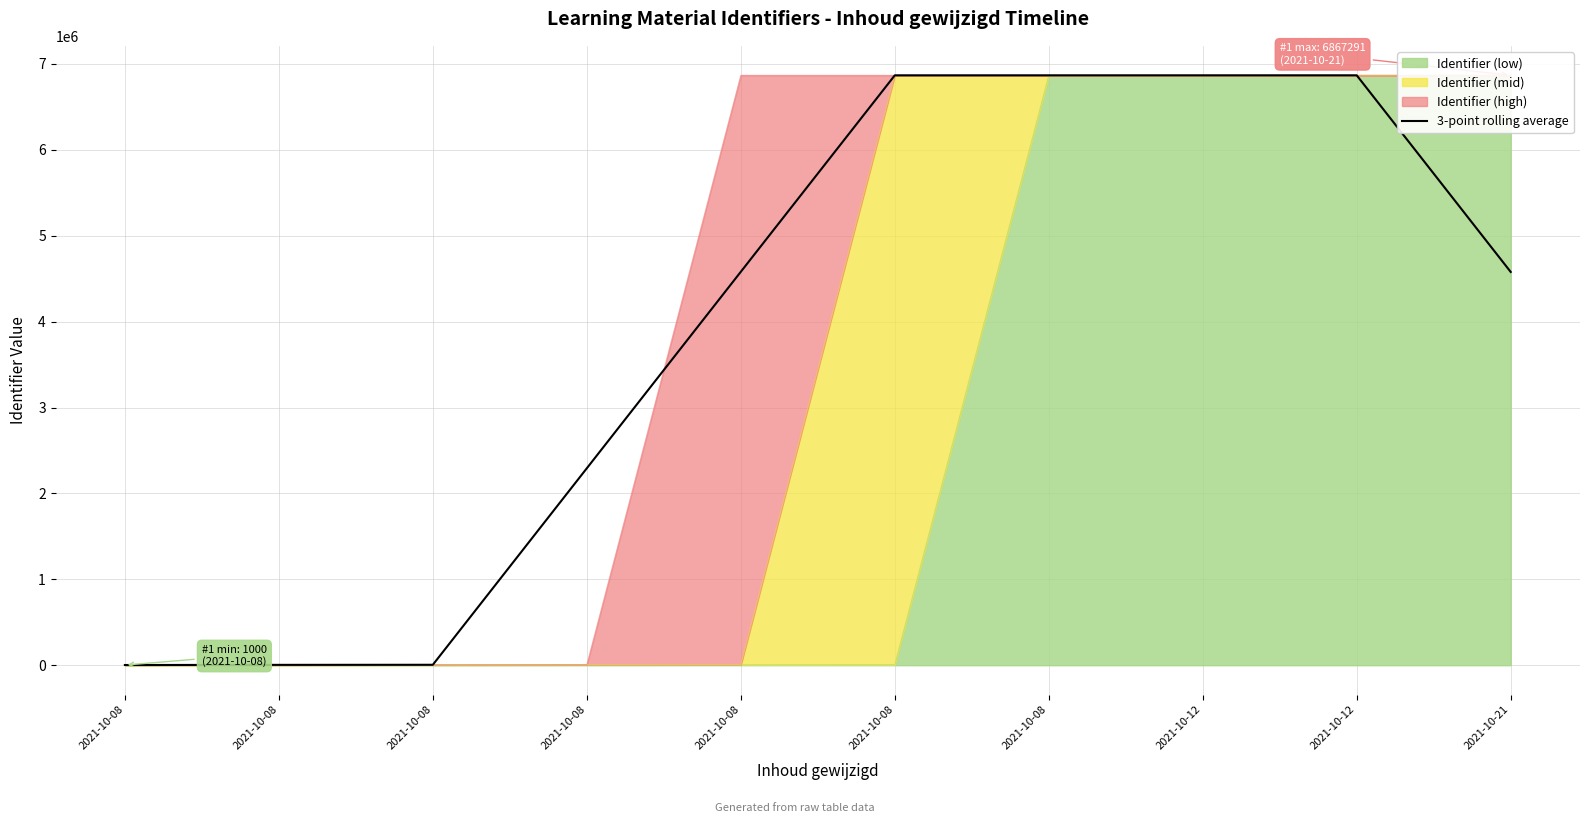

What is the value of the 4th point from the left?

2333.3